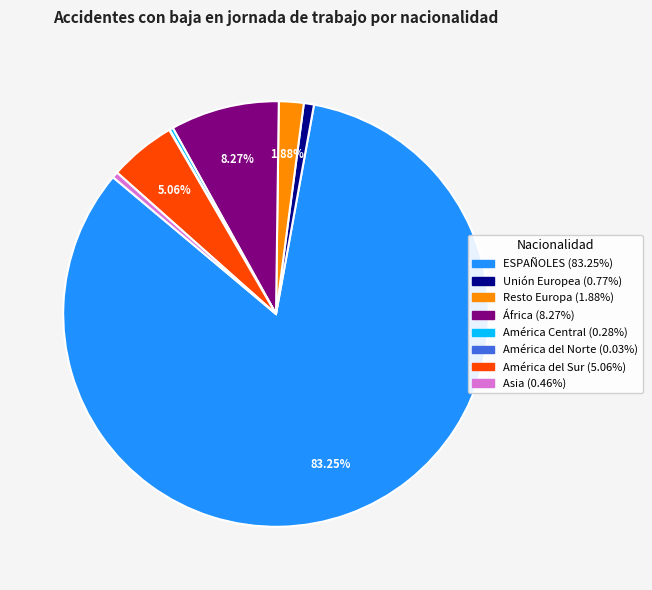

What is the largest slice in the pie chart?

ESPAÑOLES